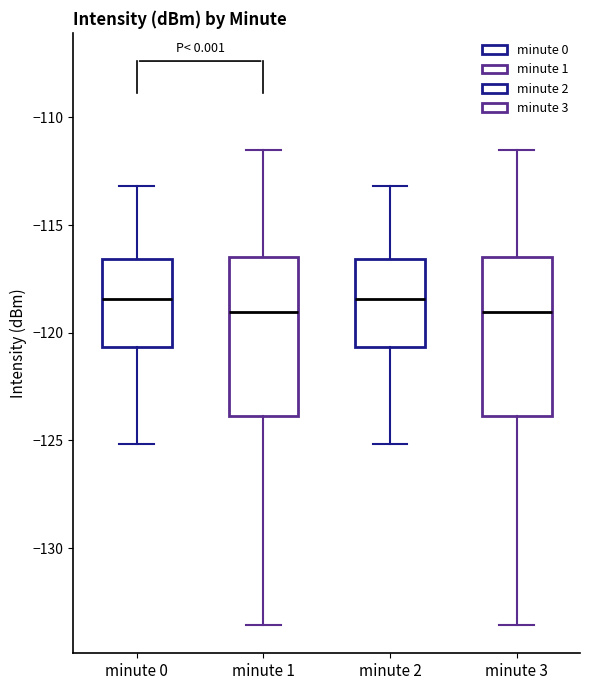

Where is the lower edge of the box for minute 1 on the y-axis? The values are not printed on the chart, so give them approximately, as read against the axis.

-124.0